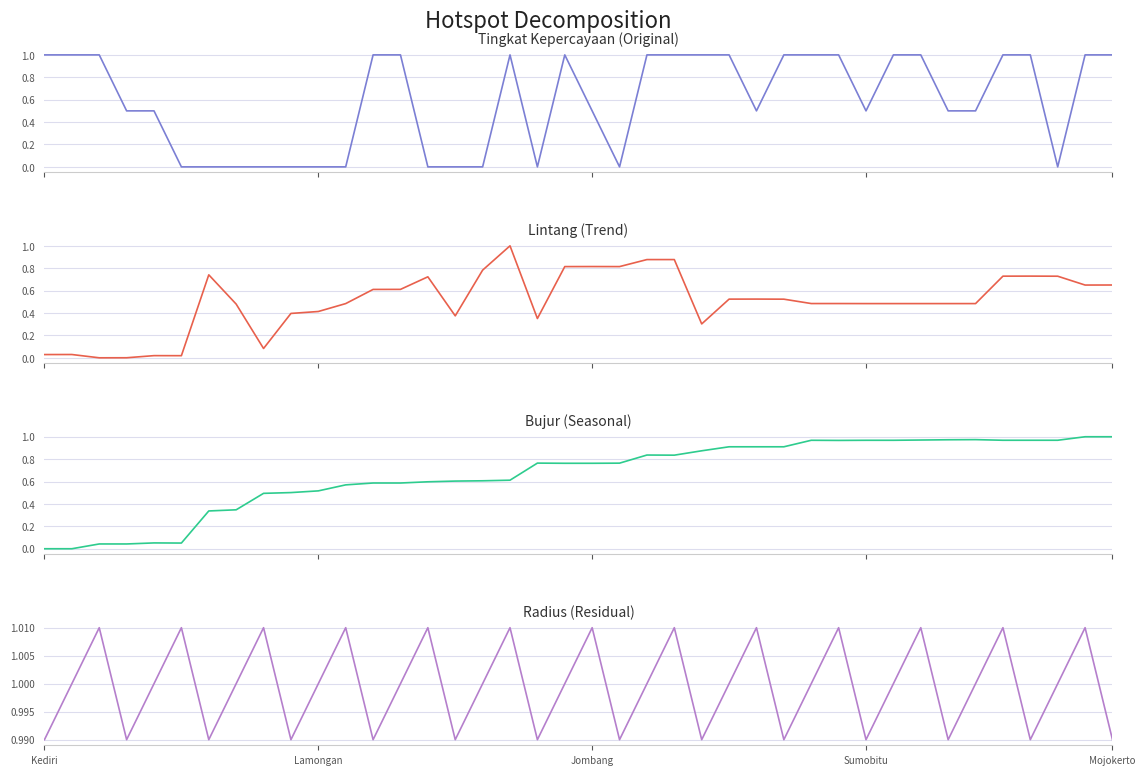

True or false: Tingkat Kepercayaan (Original) and Lintang (Trend) intersect in this chart.

True